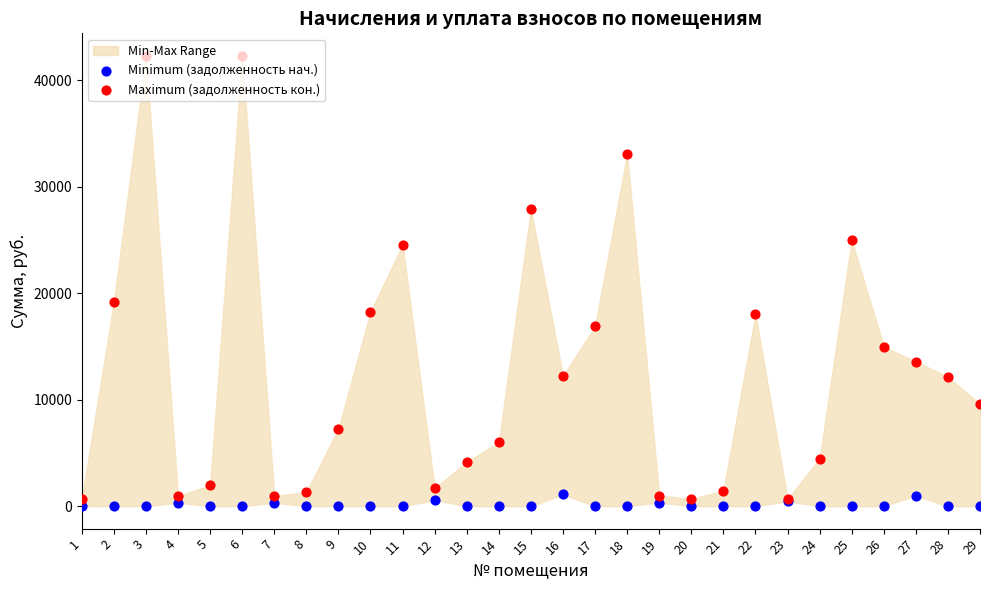

What are all the series names shown in the legend?

Minimum (задолженность нач.), Maximum (задолженность кон.)